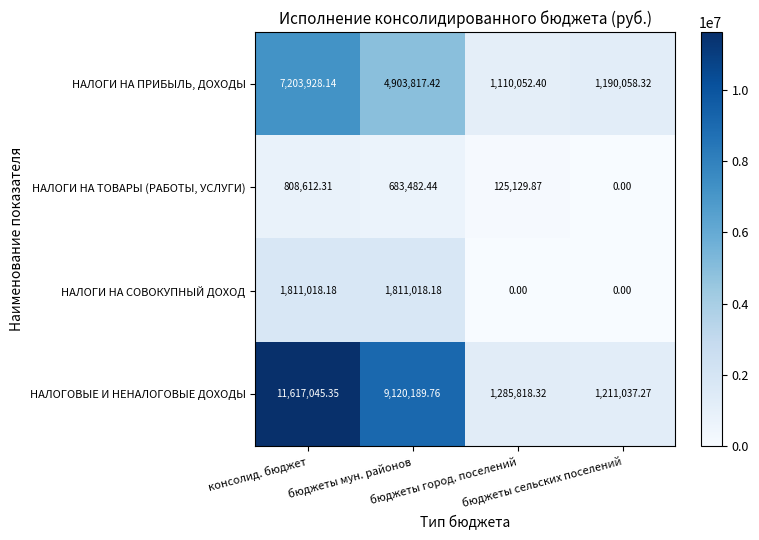

List the series in order of their peak value, highest first.

НАЛОГОВЫЕ И НЕНАЛОГОВЫЕ ДОХОДЫ, НАЛОГИ НА ПРИБЫЛЬ, ДОХОДЫ, НАЛОГИ НА СОВОКУПНЫЙ ДОХОД, НАЛОГИ НА ТОВАРЫ (РАБОТЫ, УСЛУГИ)